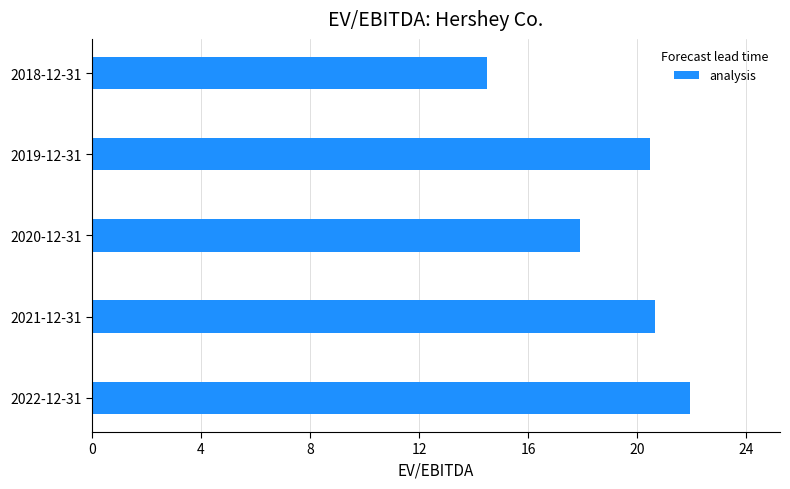

How many series are shown in this chart?

1